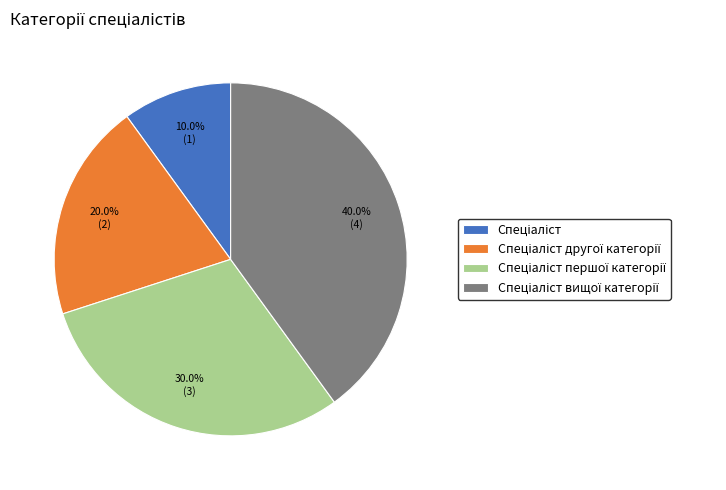

Is there any slice that represents more than half of the pie?

No